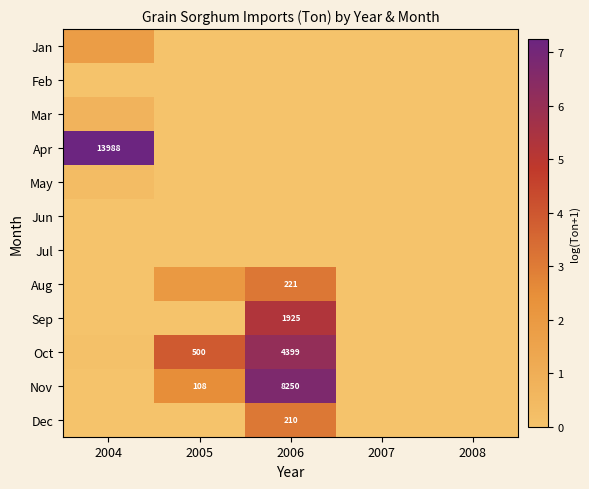

The value of Jan at 2005 is 0.0. True or false?

True